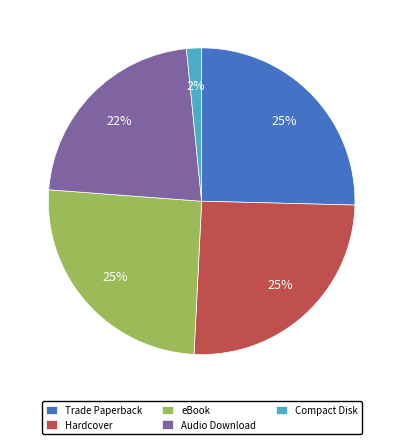

The Compact Disk slice represents 11% of the pie. True or false?

False